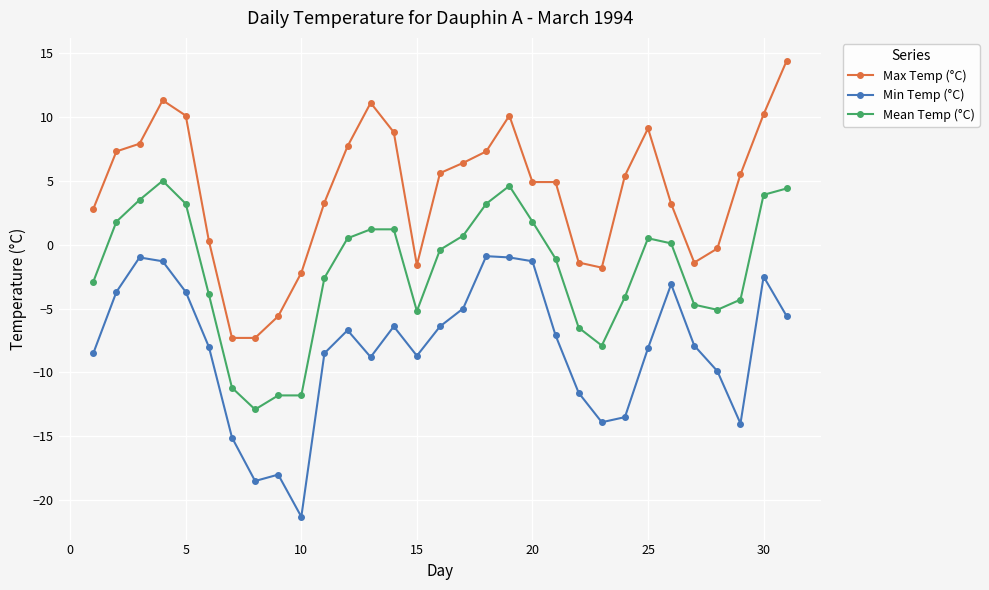

How many data points does each series have?

31